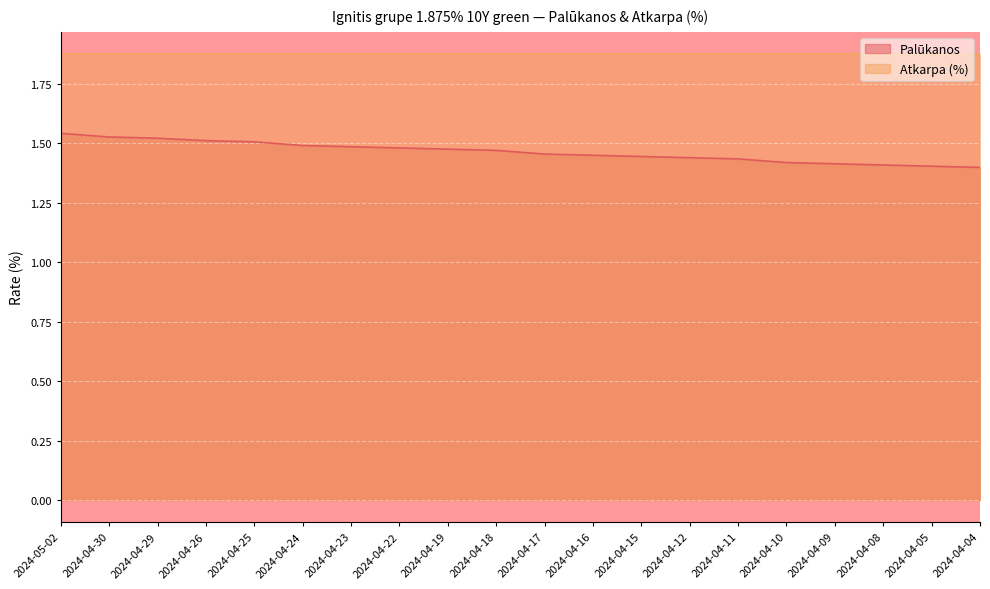

Reading left to right, what are all the values shown in this chart?

1.5	1.5	1.5	1.5	1.5	1.5	1.5	1.5	1.5	1.5	1.5	1.4	1.4	1.4	1.4	1.4	1.4	1.4	1.4	1.4